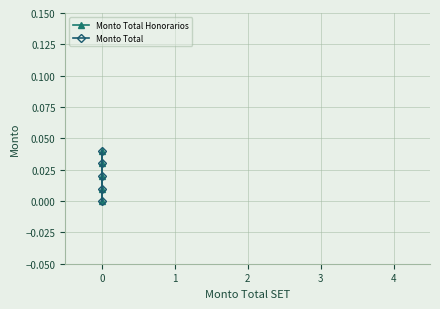

How many values in Monto Total are above zero?

4